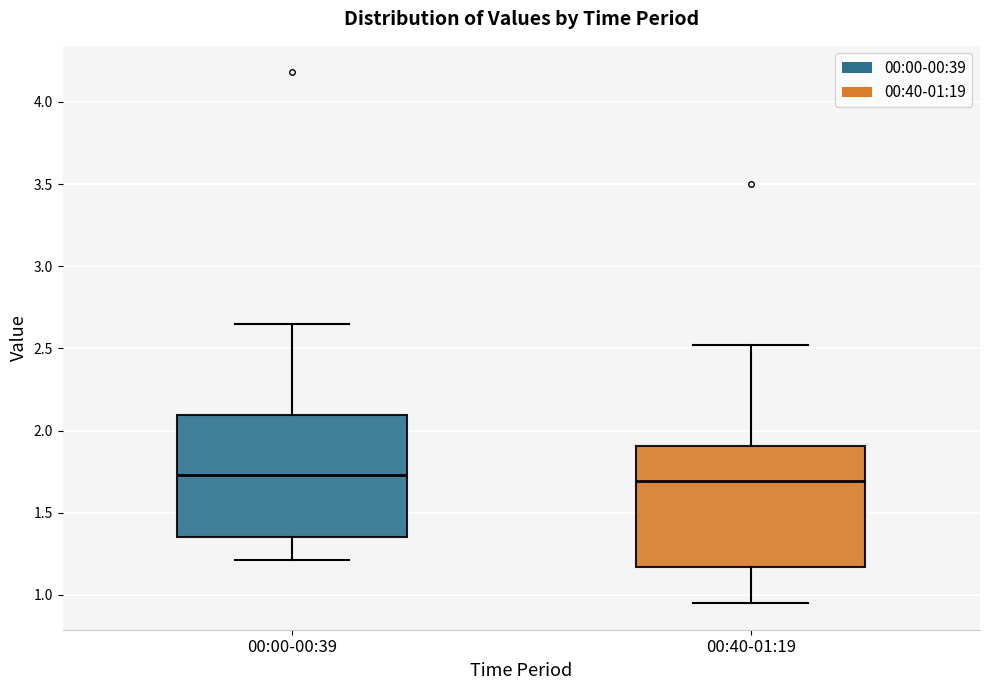

Where does the lower whisker of the box for 00:00-00:39 end on the y-axis? The values are not printed on the chart, so give them approximately, as read against the axis.

1.20